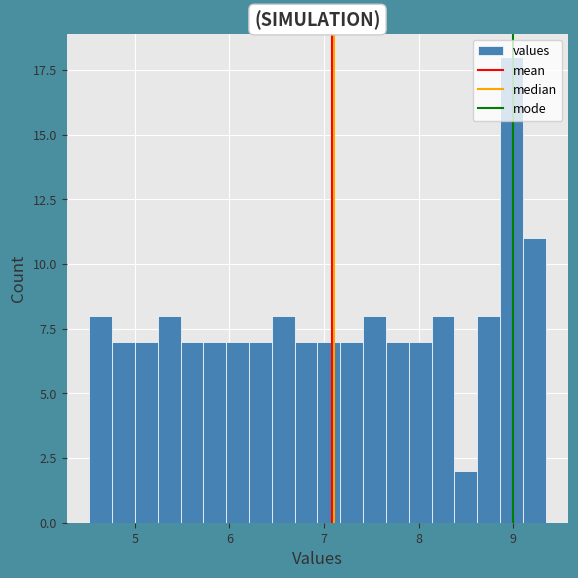

Around what value on the x-axis is the tallest bar? Give the approximate position of its centre, as read against the axis.

9.0